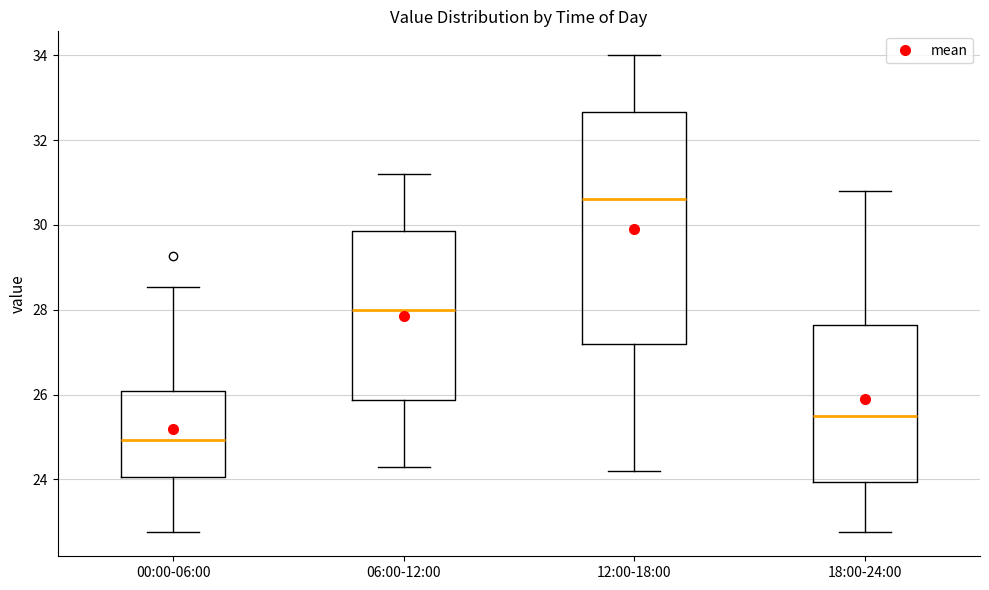

Comparing the boxes themselves (not the whiskers), which one is the tallest?

12:00-18:00